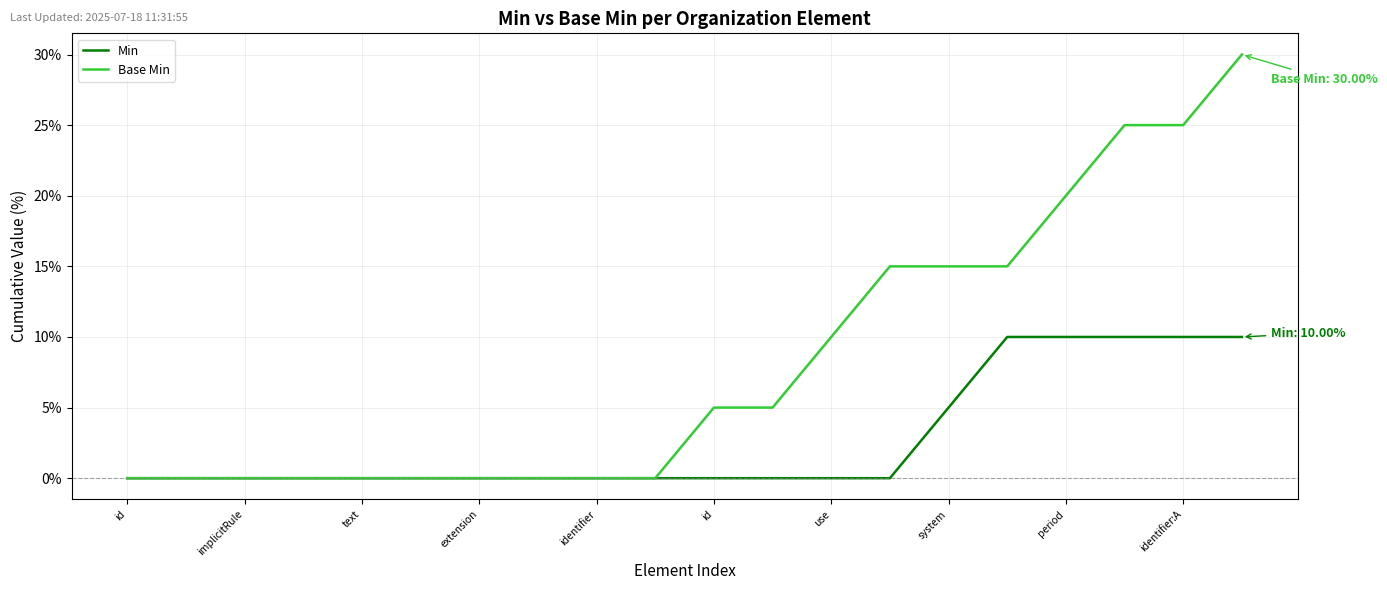

Is this an area chart (filled region under the line)?

No